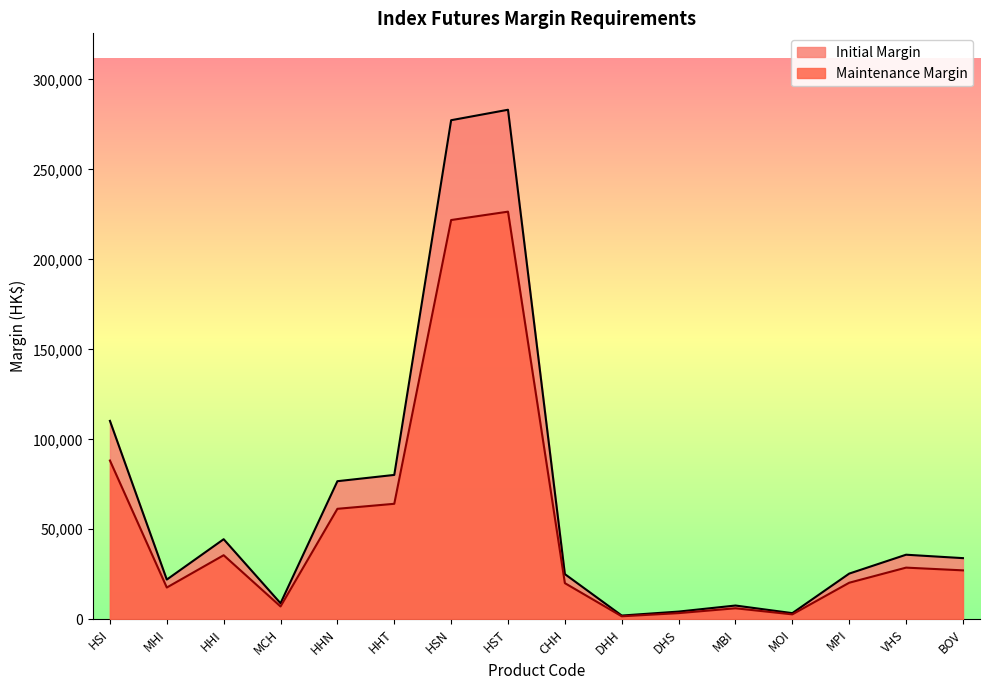

At which category is the sum across all series the highest?

HST